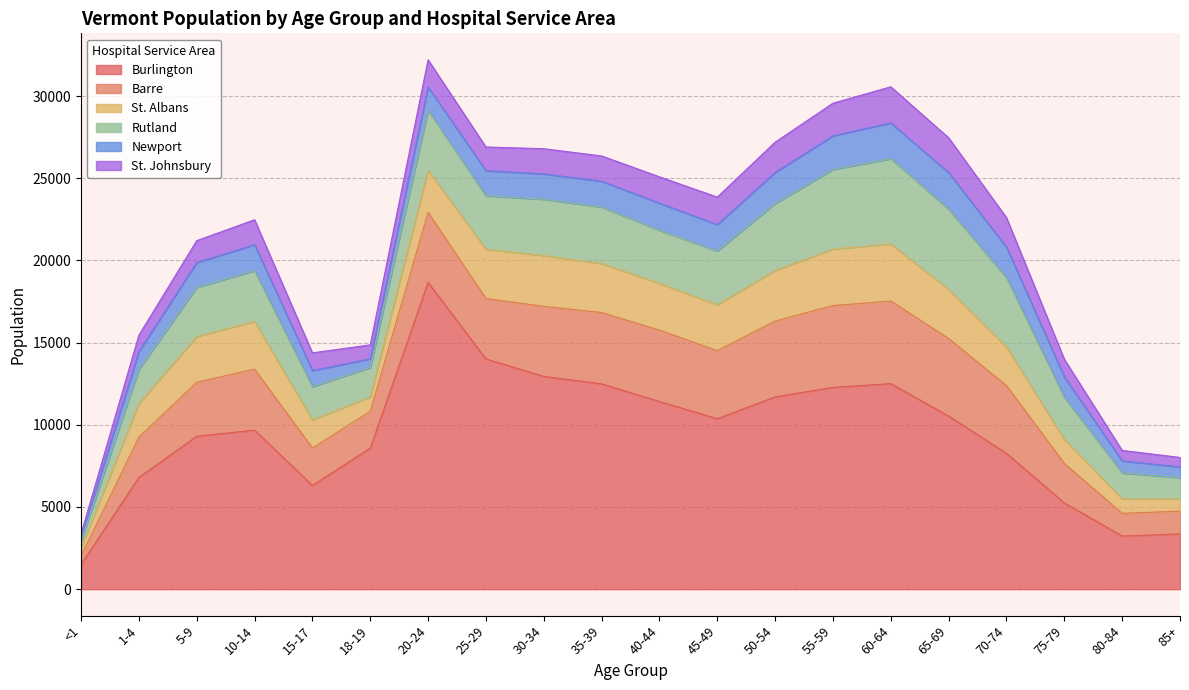

At which category does the chart reach its minimum across all series?

<1